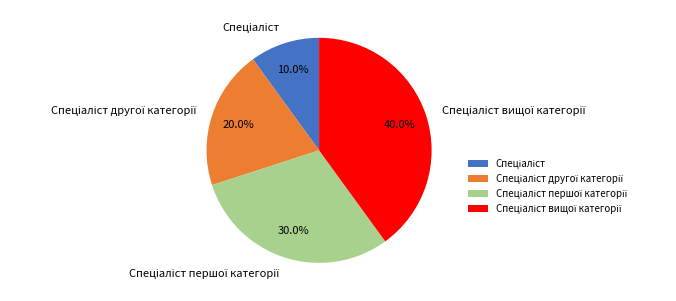

Is there a majority slice in this chart?

No